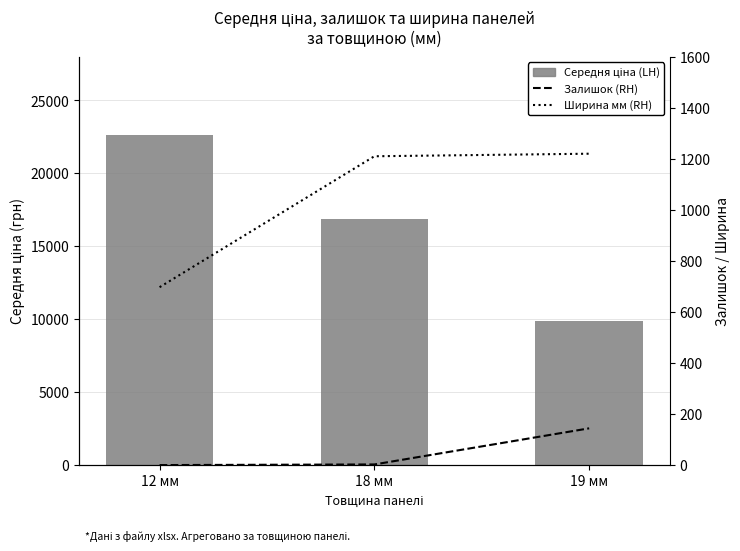

How many values in the Залишок % (RH) series exceed 2?

2